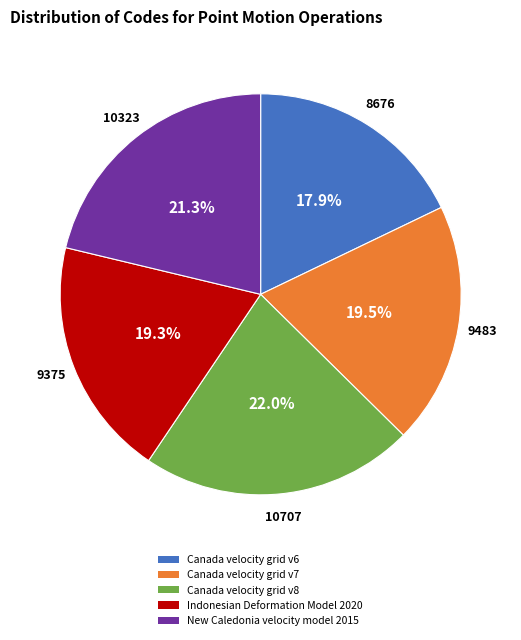

Between Indonesian Deformation Model 2020 and Canada velocity grid v6, which is larger?

Indonesian Deformation Model 2020